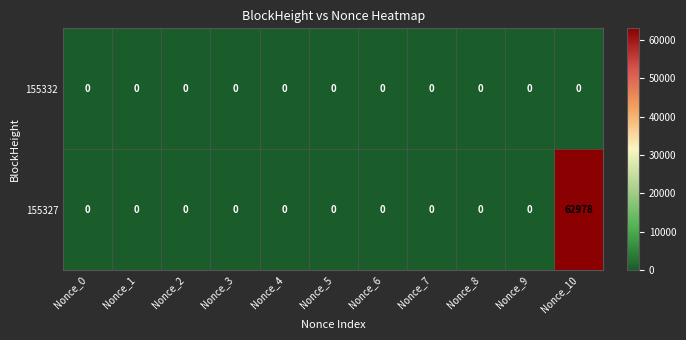

List the series in order of their overall mean, lowest first.

155332, 155327